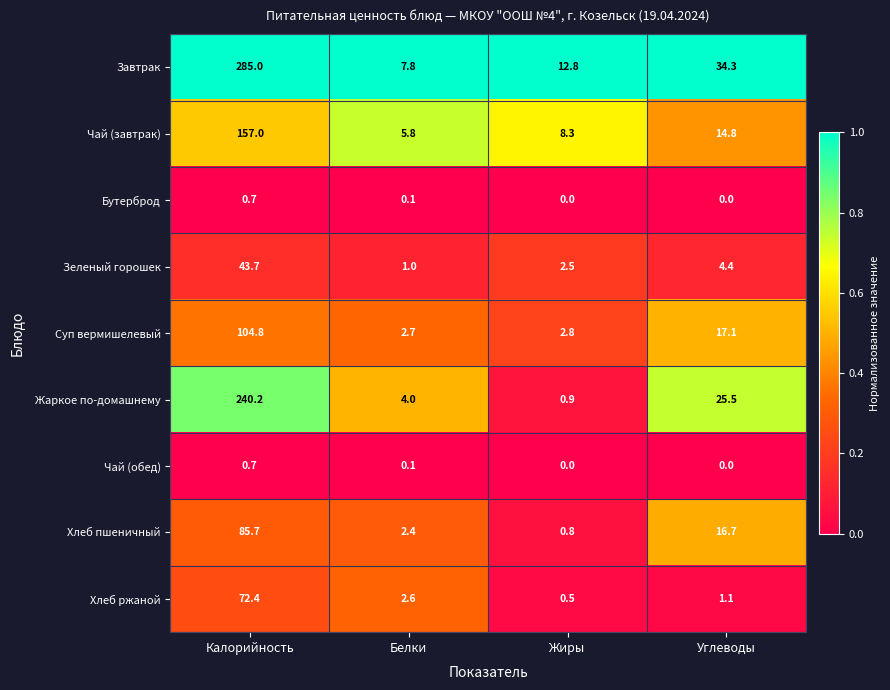

What is the difference between the highest and lowest values at Белки?

7.7